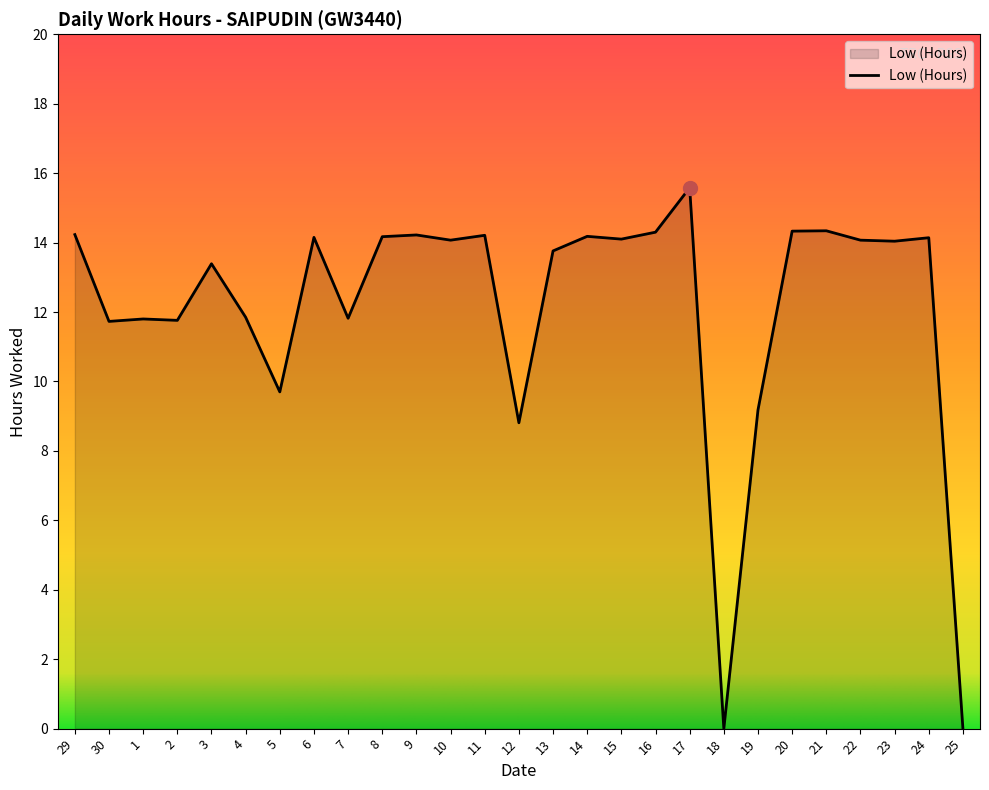

Which category has the highest value across all series?

17